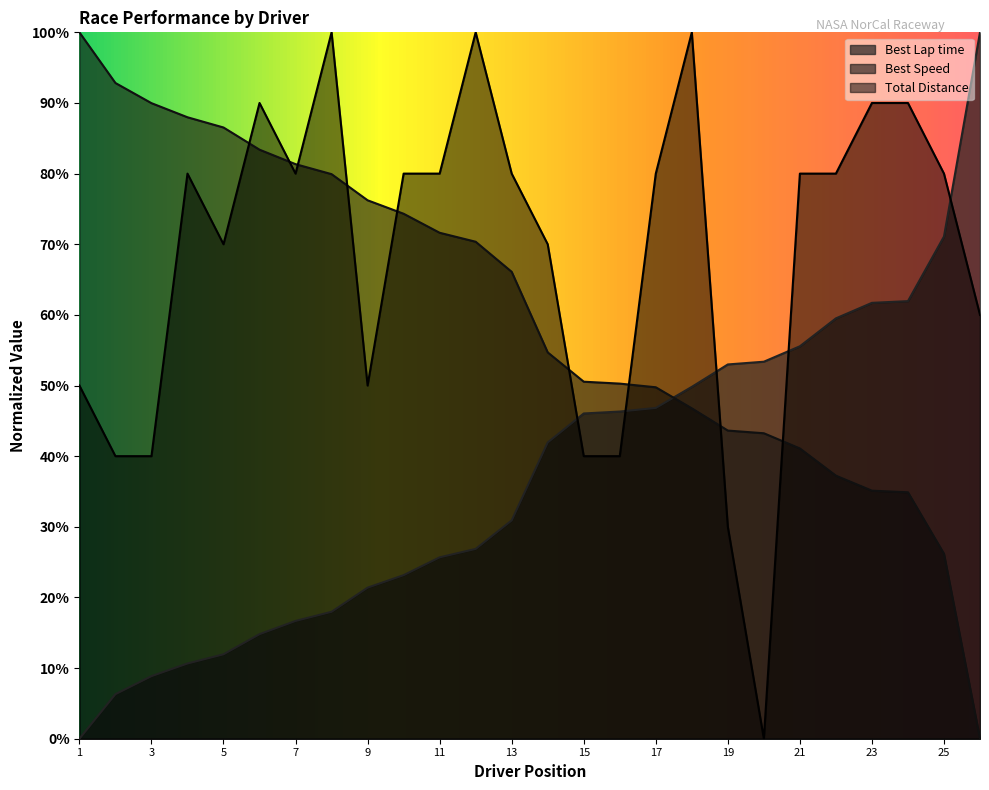

Reading left to right, extract all data points from this chart.

Total Laps: 50.0	40.0	40.0	80.0	70.0	90.0	80.0	100.0	50.0	80.0	80.0	100.0	80.0	70.0	40.0	40.0	80.0	100.0	30.0	0.0	80.0	80.0	90.0	90.0	80.0	60.0
Best Lap time: 0.0	6.3	8.9	10.6	12.0	14.8	16.7	18.0	21.4	23.2	25.7	26.9	30.9	41.9	46.0	46.3	46.8	49.8	53.0	53.4	55.6	59.5	61.7	61.9	71.1	100.0
Best Speed: 100.0	92.8	90.0	88.0	86.5	83.4	81.3	79.9	76.2	74.3	71.6	70.4	66.1	54.7	50.5	50.3	49.8	46.8	43.6	43.2	41.1	37.2	35.1	34.9	26.2	0.0